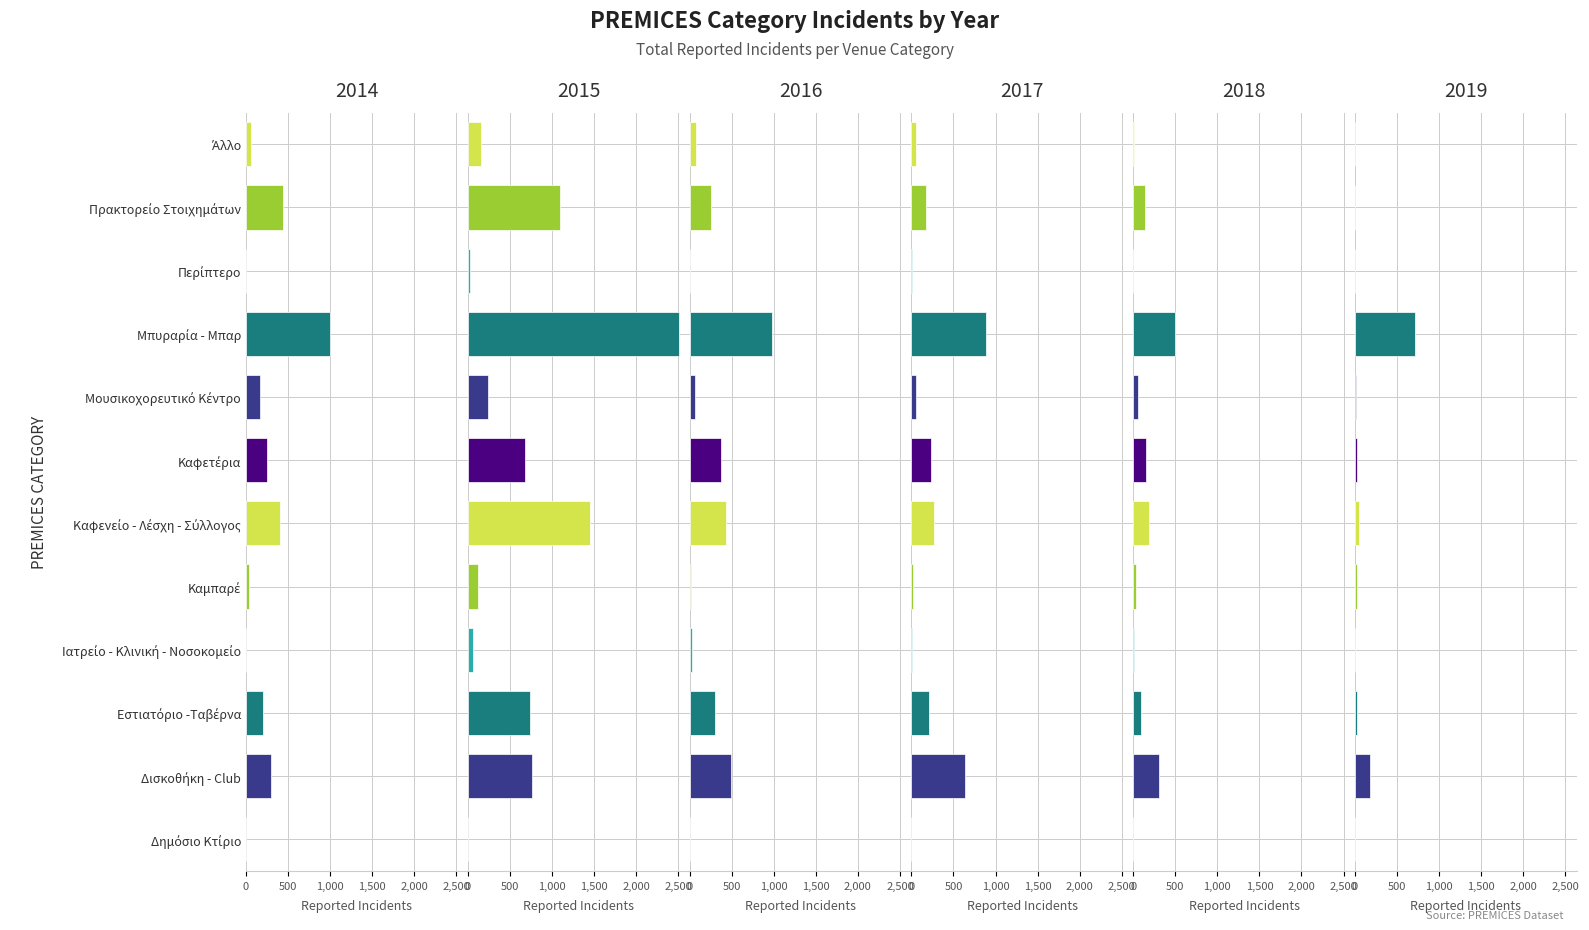

Reading right to left, list all the values displayed in this chart.

2015: Άλλο=155	Πρακτορείο Στοιχημάτων=1093	Περίπτερο=27	Μπυραρία - Μπαρ=2510	Μουσικοχορευτικό Κέντρο=242	Καφετέρια=681	Καφενείο - Λέσχη - Σύλλογος=1447	Καμπαρέ=121	Ιατρείο - Κλινική - Νοσοκομείο=61	Εστιατόριο -Ταβέρνα=745	Δισκοθήκη - Club=766	Δημόσιο Κτίριο=3
2016: Άλλο=72	Πρακτορείο Στοιχημάτων=257	Περίπτερο=4	Μπυραρία - Μπαρ=977	Μουσικοχορευτικό Κέντρο=65	Καφετέρια=374	Καφενείο - Λέσχη - Σύλλογος=431	Καμπαρέ=18	Ιατρείο - Κλινική - Νοσοκομείο=31	Εστιατόριο -Ταβέρνα=300	Δισκοθήκη - Club=488	Δημόσιο Κτίριο=6
2017: Άλλο=55	Πρακτορείο Στοιχημάτων=170	Περίπτερο=4	Μπυραρία - Μπαρ=888	Μουσικοχορευτικό Κέντρο=57	Καφετέρια=239	Καφενείο - Λέσχη - Σύλλογος=263	Καμπαρέ=23	Ιατρείο - Κλινική - Νοσοκομείο=13	Εστιατόριο -Ταβέρνα=214	Δισκοθήκη - Club=642	Δημόσιο Κτίριο=0
2018: Άλλο=4	Πρακτορείο Στοιχημάτων=135	Περίπτερο=2	Μπυραρία - Μπαρ=493	Μουσικοχορευτικό Κέντρο=58	Καφετέρια=157	Καφενείο - Λέσχη - Σύλλογος=192	Καμπαρέ=32	Ιατρείο - Κλινική - Νοσοκομείο=12	Εστιατόριο -Ταβέρνα=96	Δισκοθήκη - Club=304	Δημόσιο Κτίριο=2
2019: Άλλο=6	Πρακτορείο Στοιχημάτων=5	Περίπτερο=0	Μπυραρία - Μπαρ=710	Μουσικοχορευτικό Κέντρο=7	Καφετέρια=24	Καφενείο - Λέσχη - Σύλλογος=47	Καμπαρέ=25	Ιατρείο - Κλινική - Νοσοκομείο=6	Εστιατόριο -Ταβέρνα=20	Δισκοθήκη - Club=173	Δημόσιο Κτίριο=0
2014: Άλλο=63	Πρακτορείο Στοιχημάτων=440	Περίπτερο=1	Μπυραρία - Μπαρ=994	Μουσικοχορευτικό Κέντρο=168	Καφετέρια=244	Καφενείο - Λέσχη - Σύλλογος=406	Καμπαρέ=40	Ιατρείο - Κλινική - Νοσοκομείο=5	Εστιατόριο -Ταβέρνα=201	Δισκοθήκη - Club=292	Δημόσιο Κτίριο=3